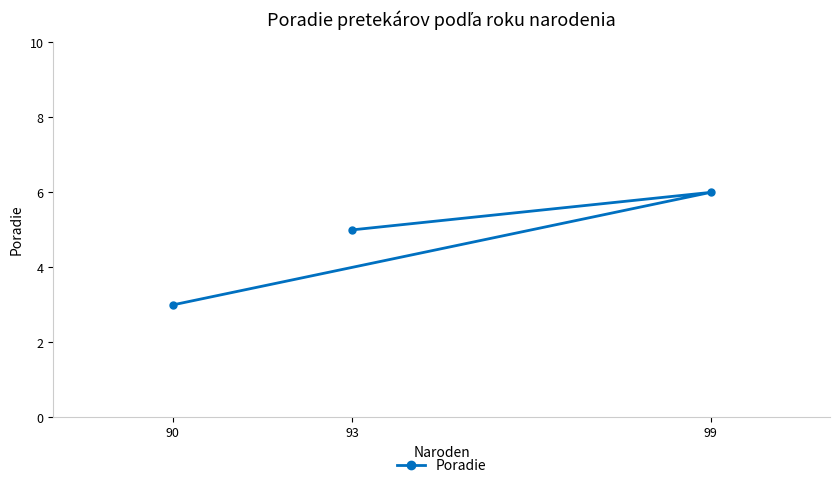

The value at 93 is 2. True or false?

False